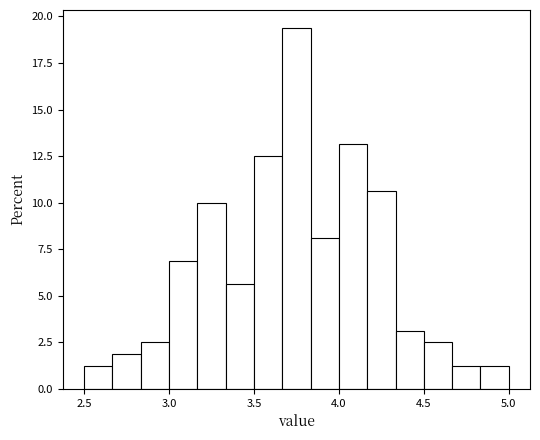

Read against the x-axis, roughly where is the centre of the tallest bar?

3.75